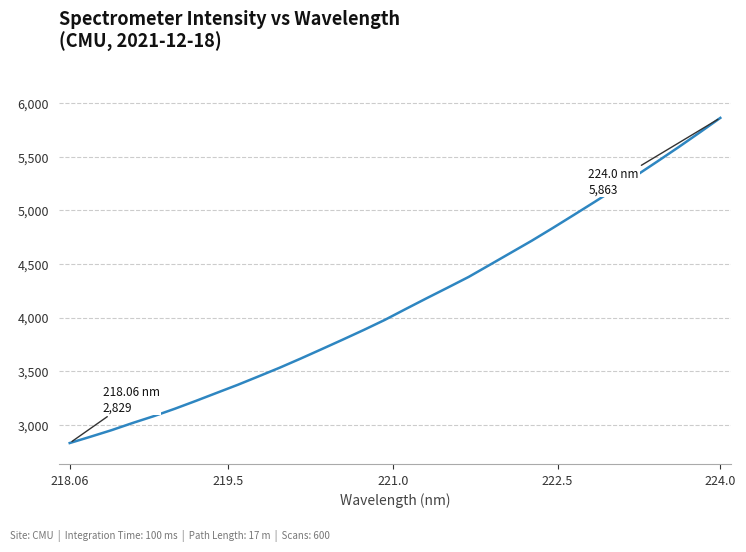

What is the smallest value displayed?

2828.7